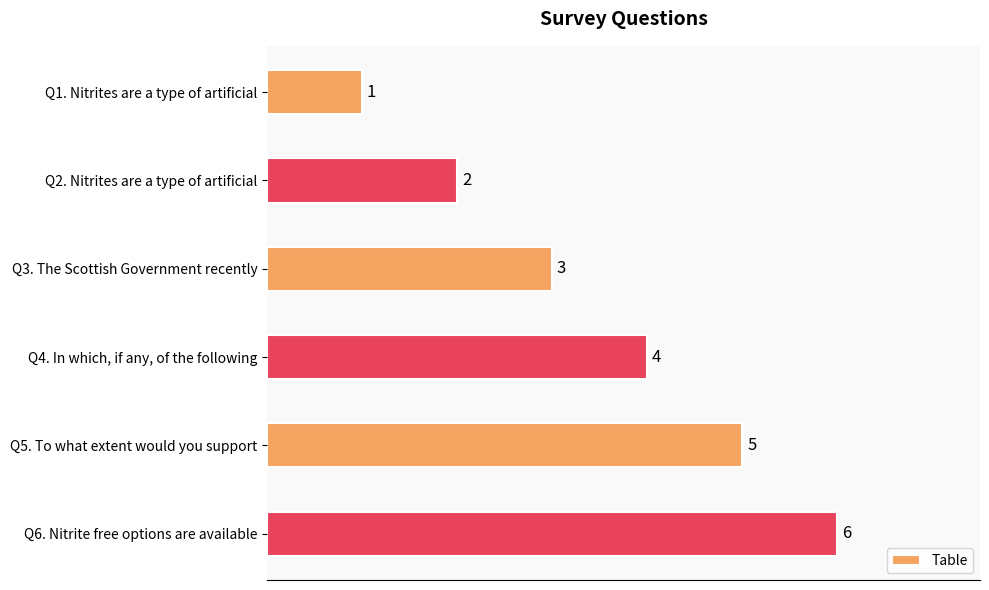

Are the bars horizontal?

Yes